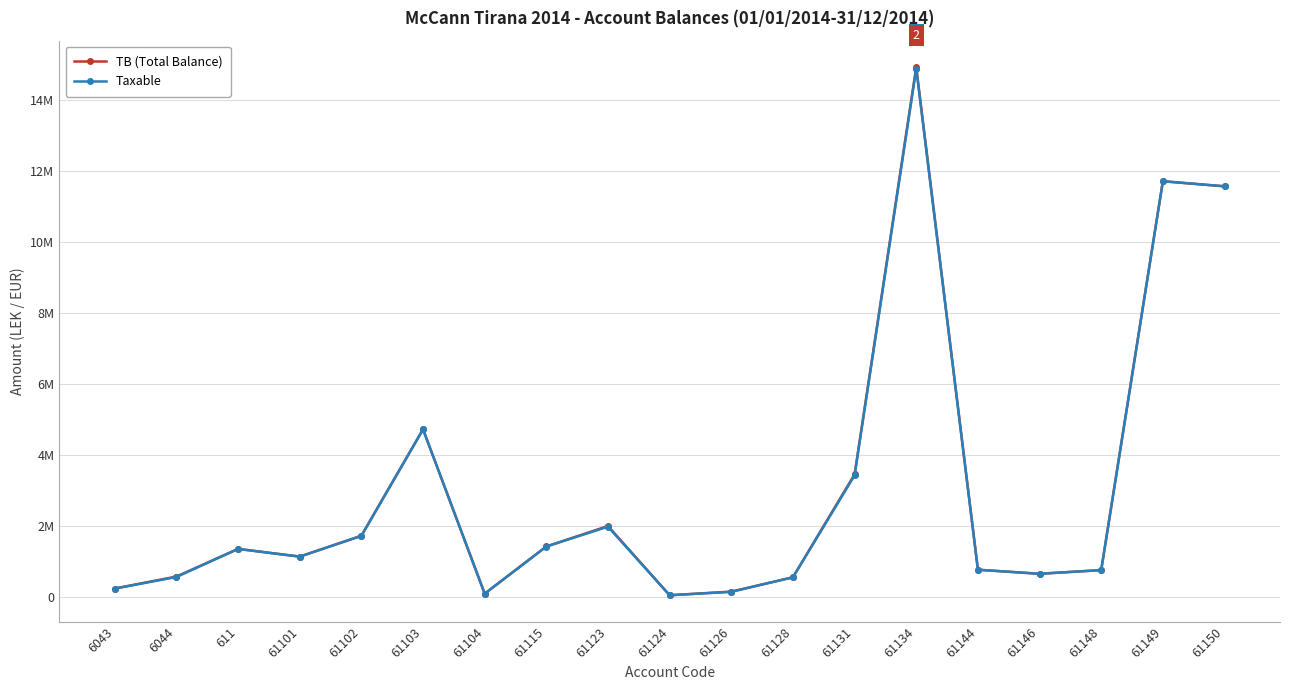

True or false: Taxable and TB (Total Balance) intersect in this chart.

False